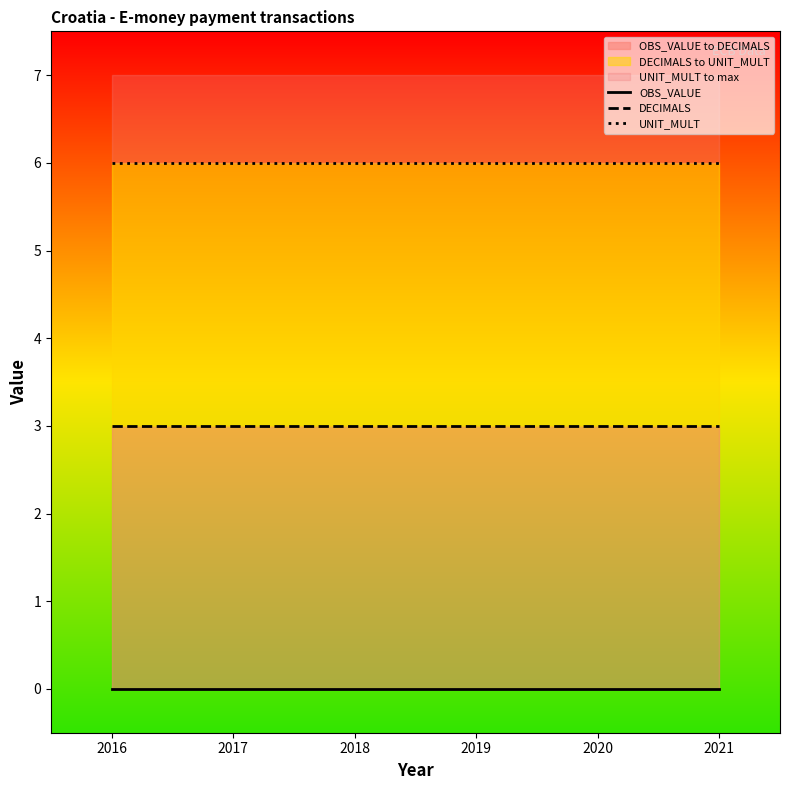

True or false: UNIT_MULT and DECIMALS intersect in this chart.

False